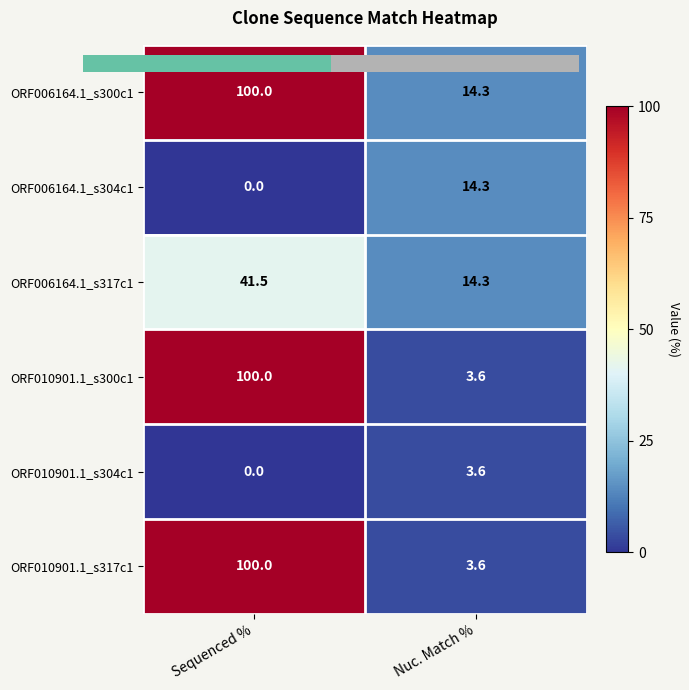

Reading right to left, extract all data points from this chart.

ORF006164.1_s300c1: 14.3	100.0
ORF006164.1_s304c1: 14.3	0.0
ORF006164.1_s317c1: 14.3	41.5
ORF010901.1_s300c1: 3.6	100.0
ORF010901.1_s304c1: 3.6	0.0
ORF010901.1_s317c1: 3.6	100.0